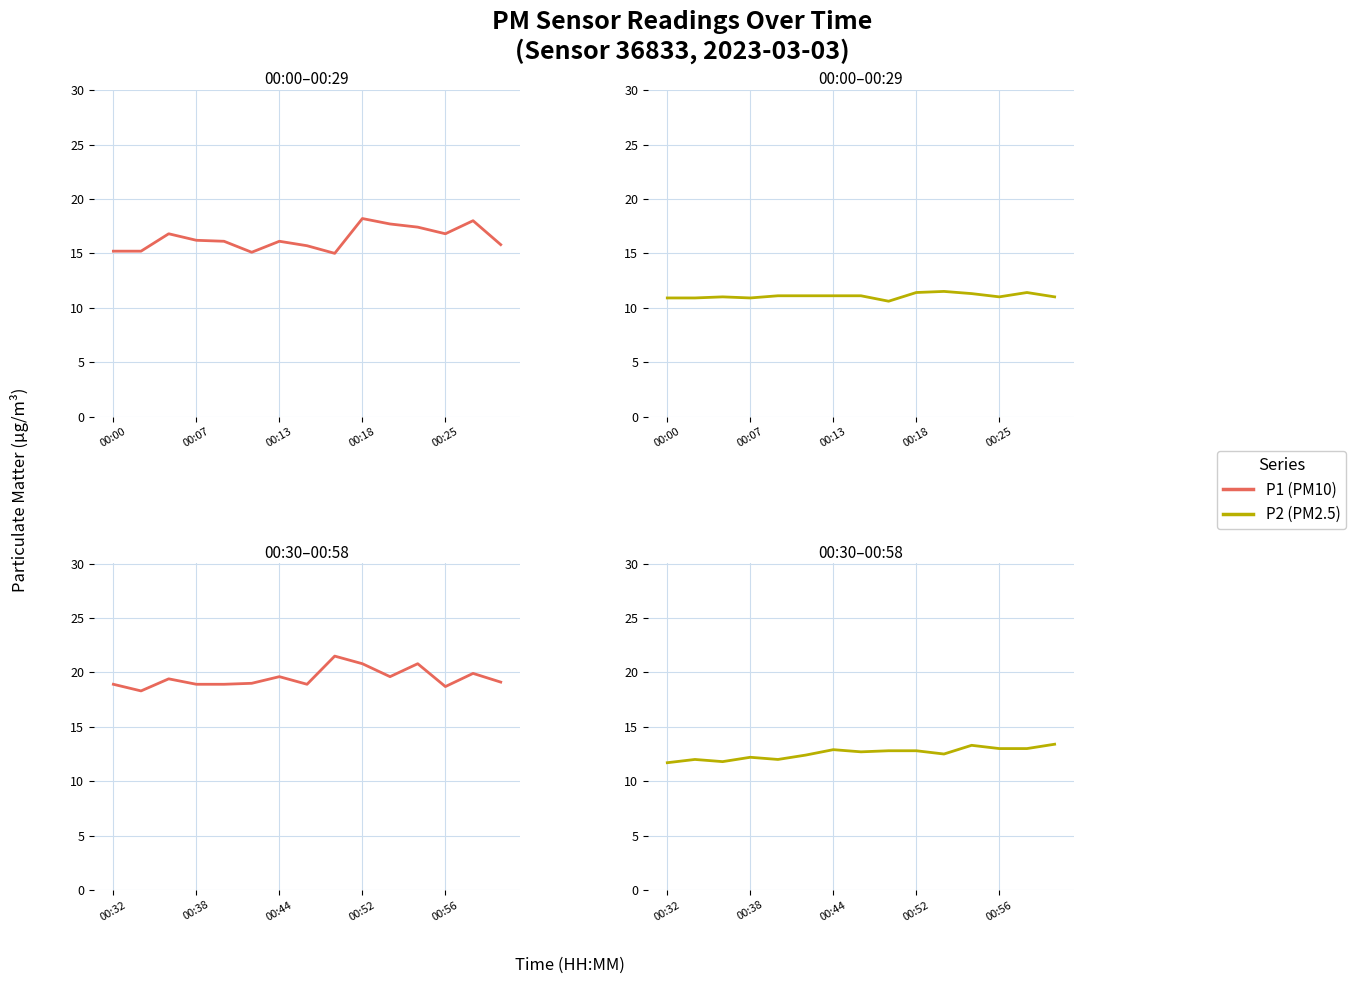

What is the difference between the second highest and second lowest values in the P2 (PM2.5) series?

1.5